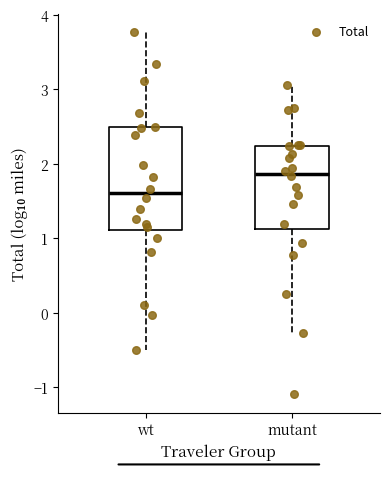

Which box is the tallest, from its lower edge to its upper edge?

wt